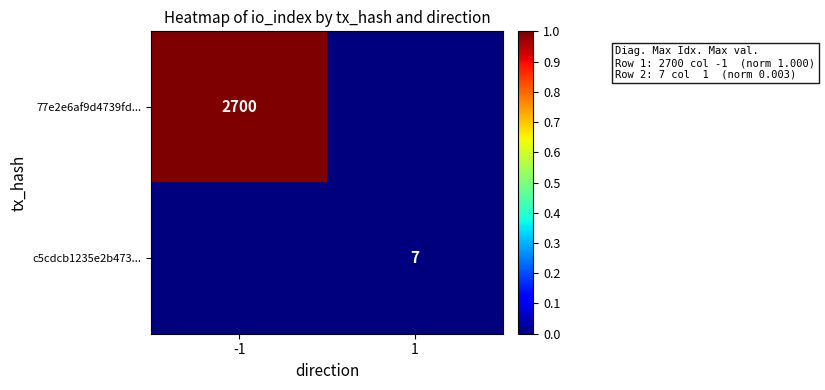

True or false: 77e2e6af9d4739fd... has a value of 1697 at -1.

False